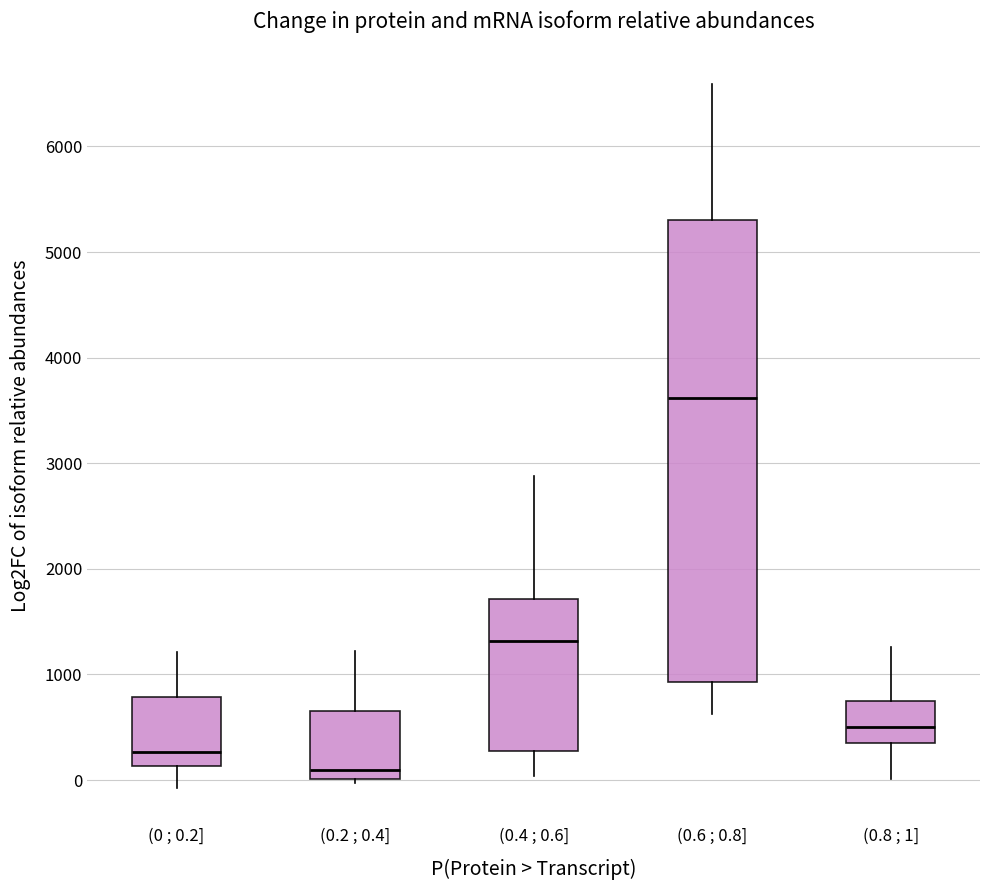

Reading left to right, read every box against the y-axis: the position of its median line, the range the box covers, and the ends of its whiskers. The values are not printed on the chart, so give them approximately, as read against the axis.

(0 ; 0.2]: median 300, box 100 to 800, whiskers -100 to 1200
(0.2 ; 0.4]: median 100, box 0 to 700, whiskers 0 (just below the box's lower edge) to 1200
(0.4 ; 0.6]: median 1300, box 300 to 1700, whiskers 0 to 2900
(0.6 ; 0.8]: median 3600, box 900 to 5300, whiskers 600 to 6600
(0.8 ; 1]: median 500, box 400 to 700, whiskers 0 to 1300